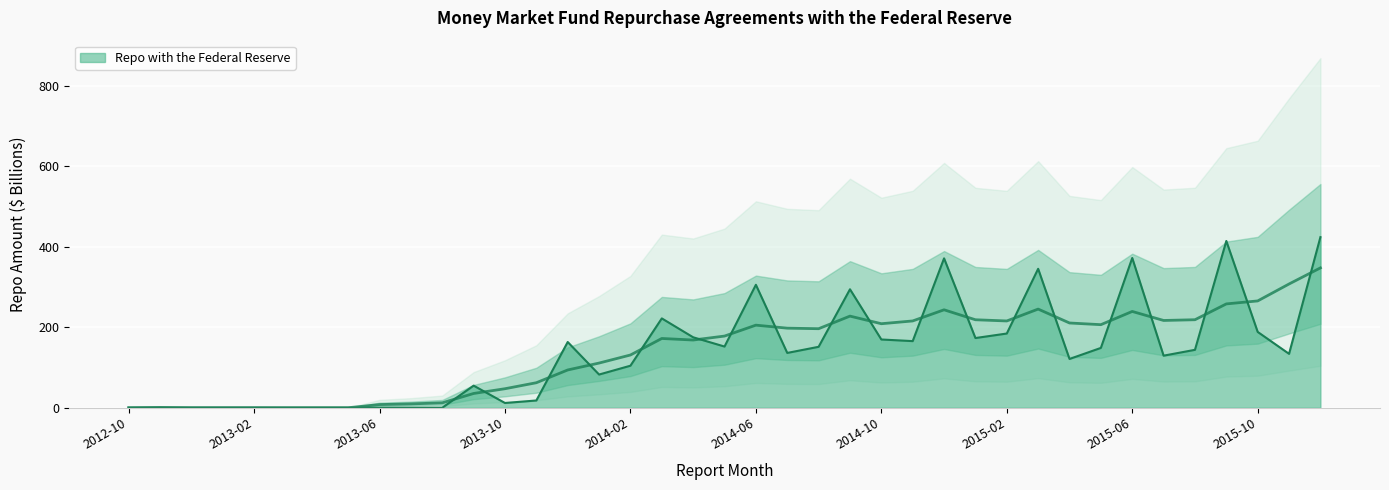

Count the number of values greater than 136.

20